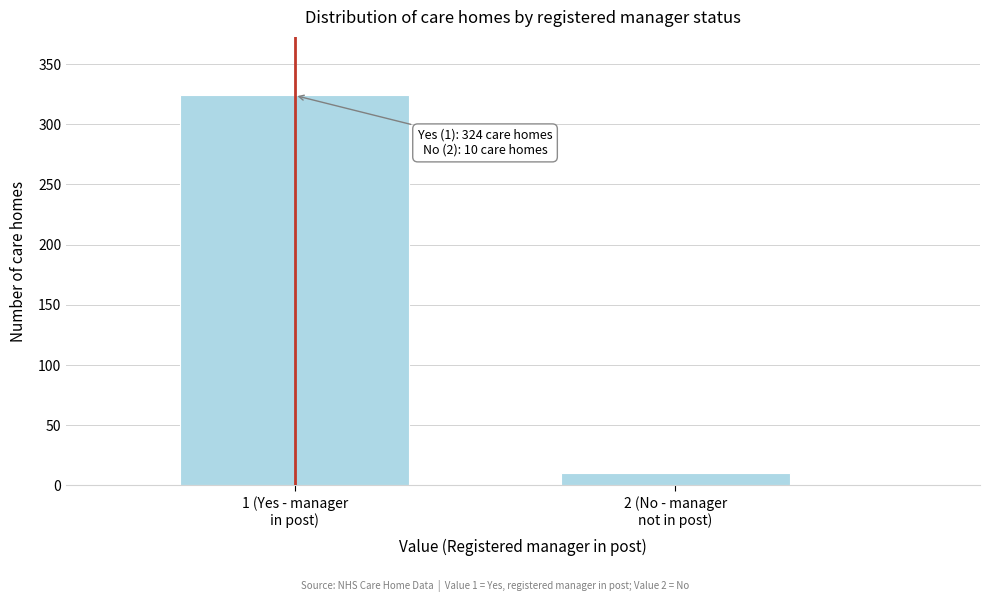

Reading left to right, transcribe all the data shown in this chart.

324	10